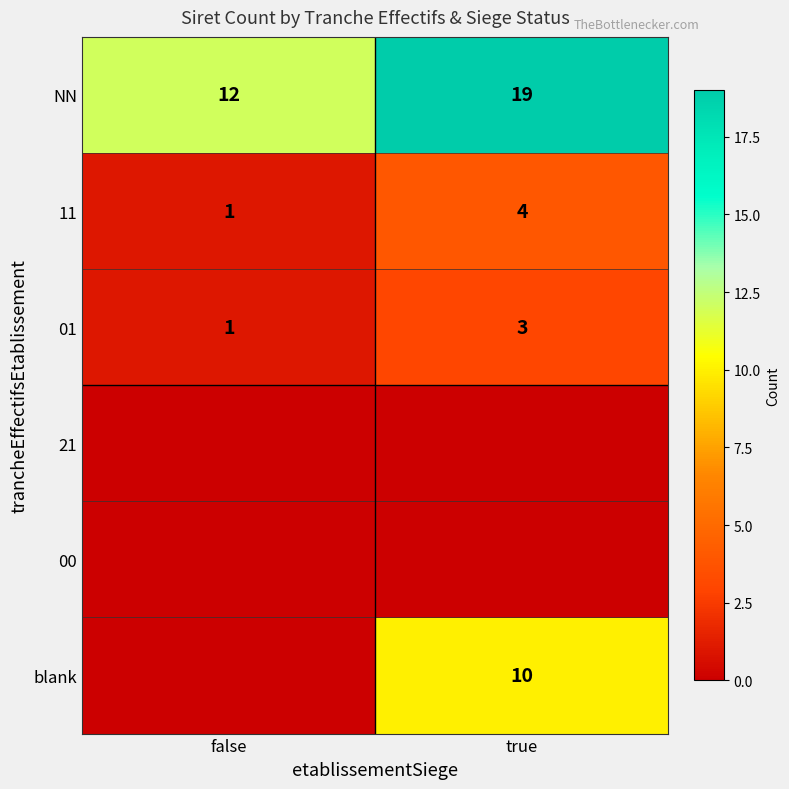

What is the sum of all NN values?

31